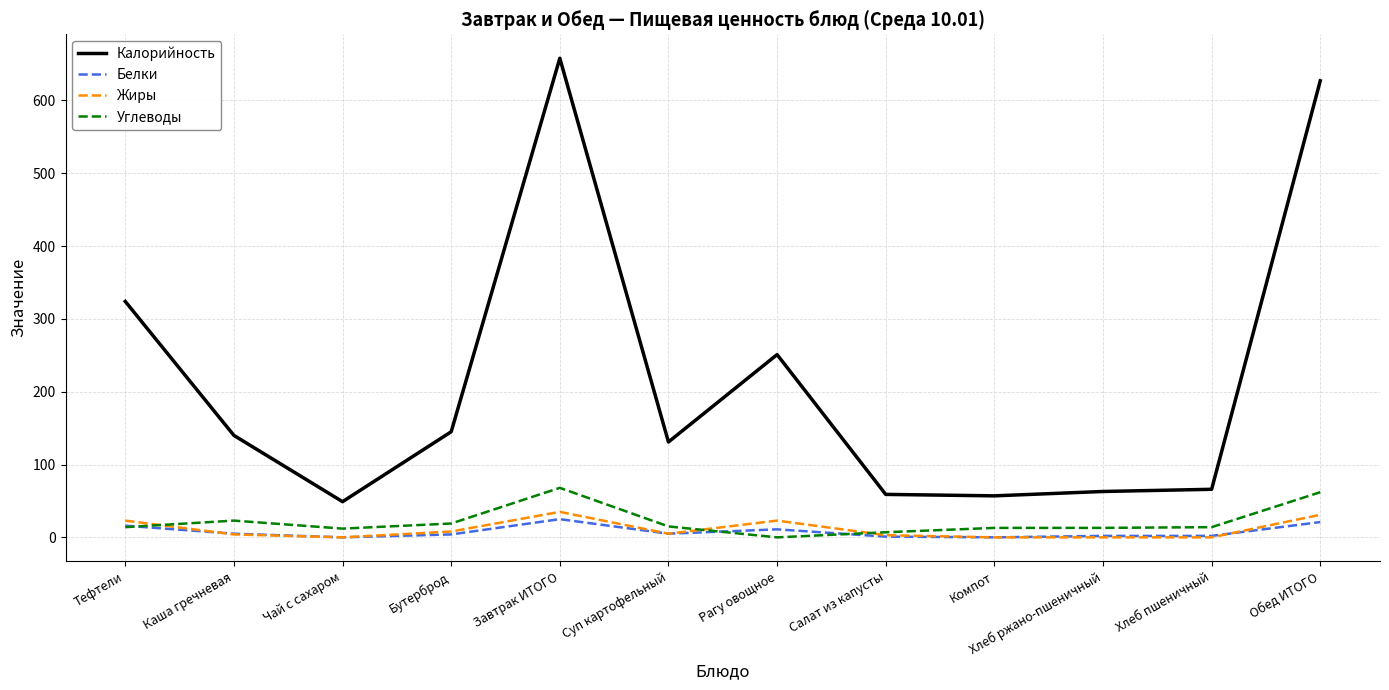

At which category is the sum across all series the highest?

Завтрак ИТОГО